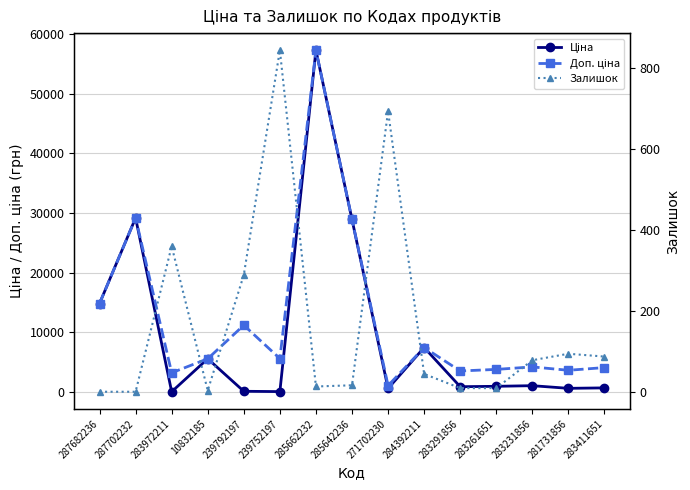

How many categories are shown in the chart?

15